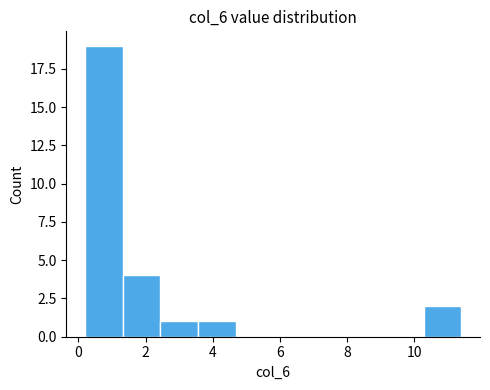

Reading left to right, list every bar in this chart as the range it spans on the x-axis followed by its height. Neither the bar edges nor the heights are printed on the chart, so give them approximately, as read against the axes.

0.20 to 1.32: 19
1.32 to 2.44: 4
2.44 to 3.56: 1
3.56 to 4.68: 1
4.68 to 5.80: 0
5.80 to 6.92: 0
6.92 to 8.04: 0
8.04 to 9.16: 0
9.16 to 10.28: 0
10.28 to 11.40: 2